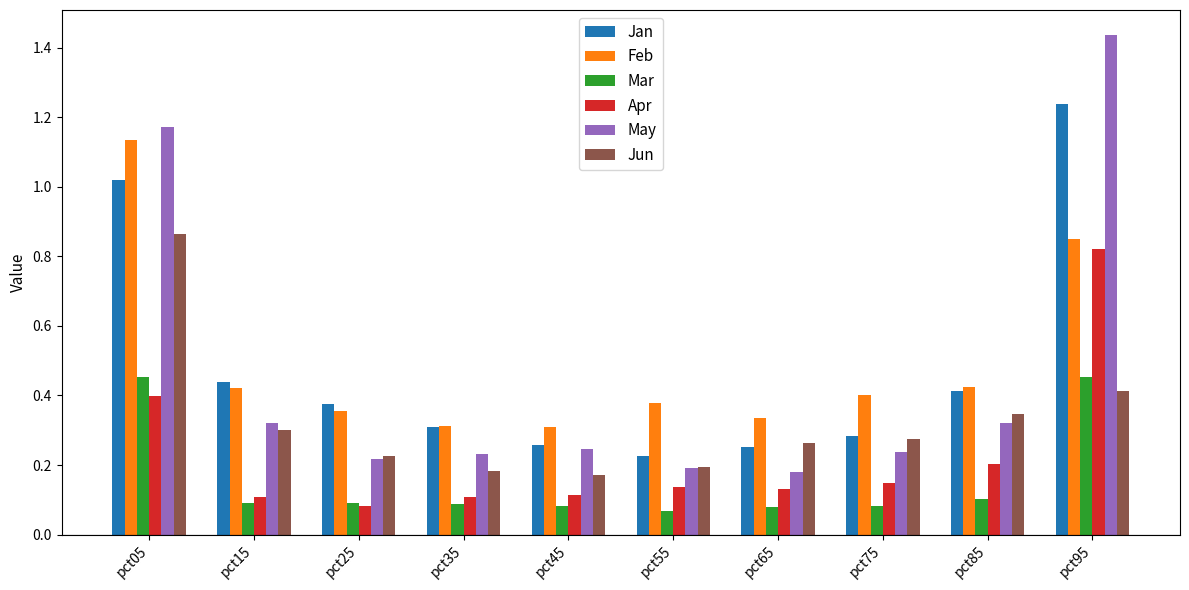

What is the sum of the Jan values at pct95 and pct15?

1.7